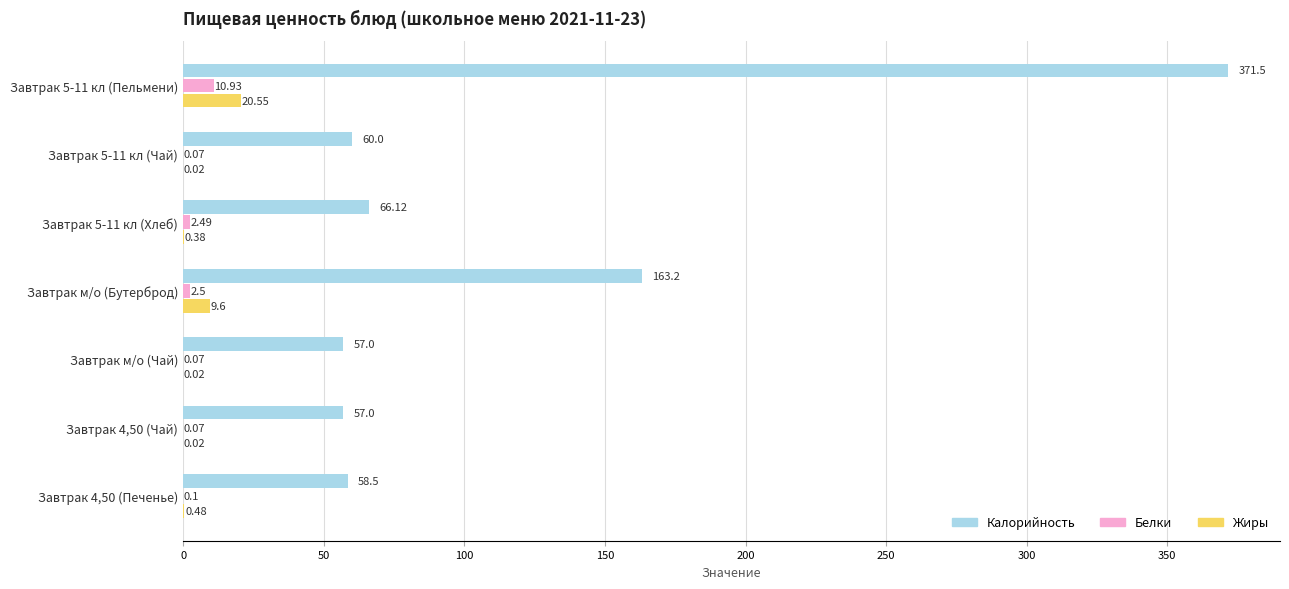

Which series changed the most between Завтрак 5-11 кл (Хлеб) and Завтрак 4,50 (Печенье)?

Калорийность